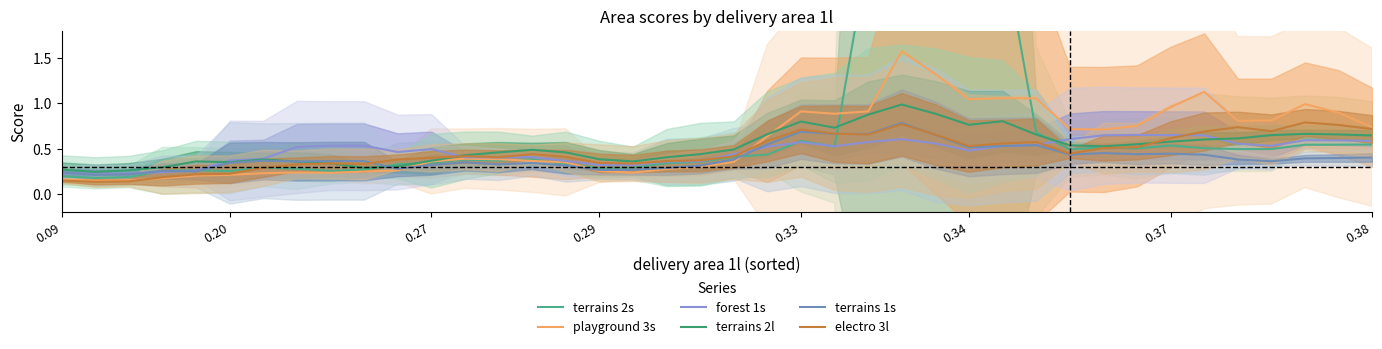

At which category does terrains 2l reach its first local peak?

0.33